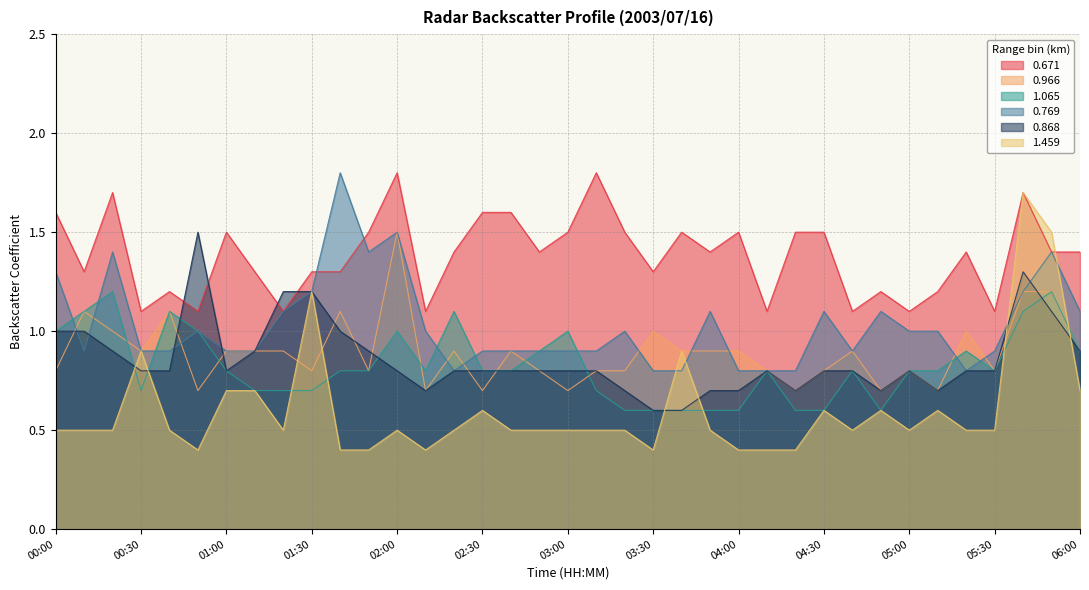

What is the label of the 33rd point from the left?

05:20